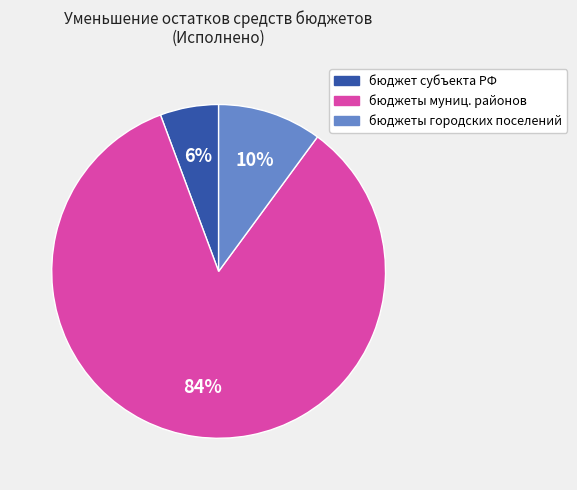

To the nearest percent, what percentage of the pie is бюджет субъекта РФ?

6%